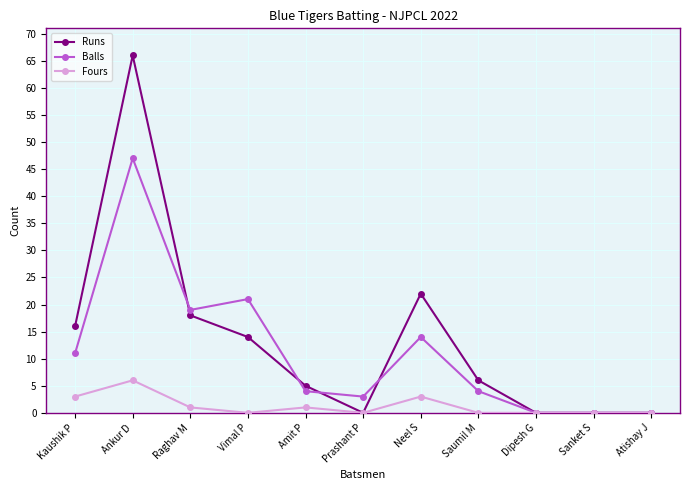

Which series has the largest range (max minus min)?

Runs